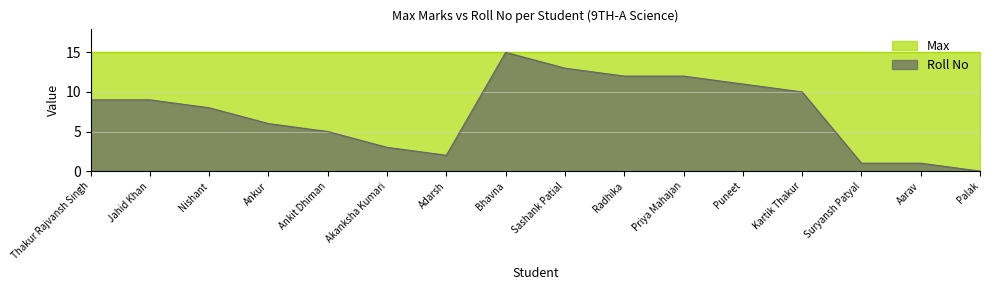

Which has a higher value, Palak or Kartik Thakur?

Kartik Thakur